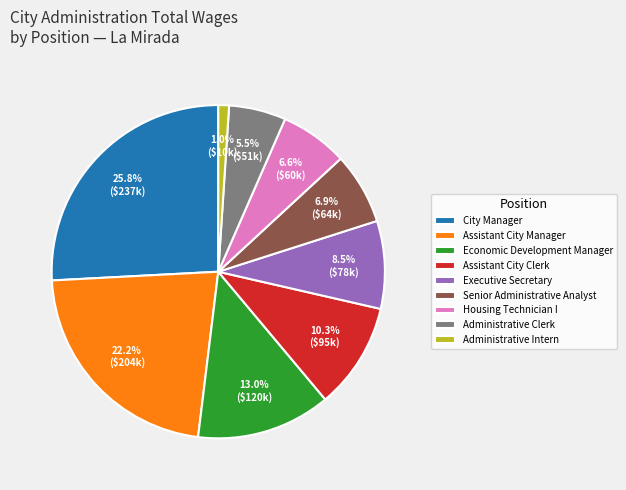

What is the smallest slice in the pie chart?

Administrative Intern